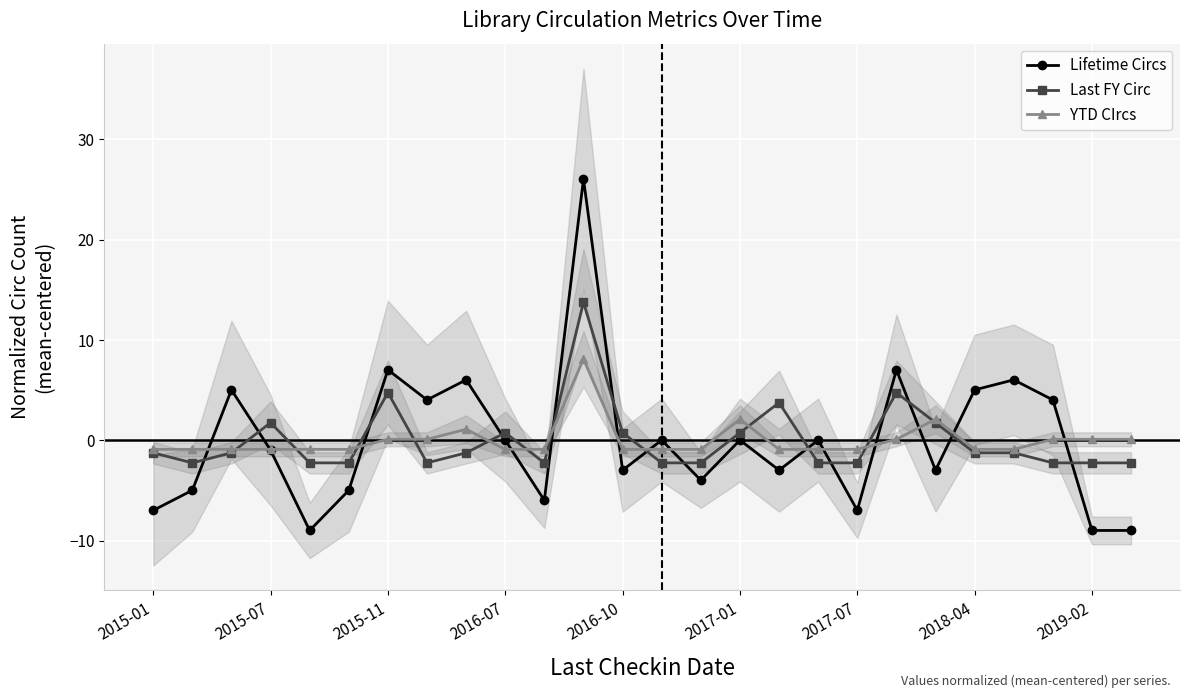

True or false: YTD CIrcs has more than 1 points higher than both neighbors.

True